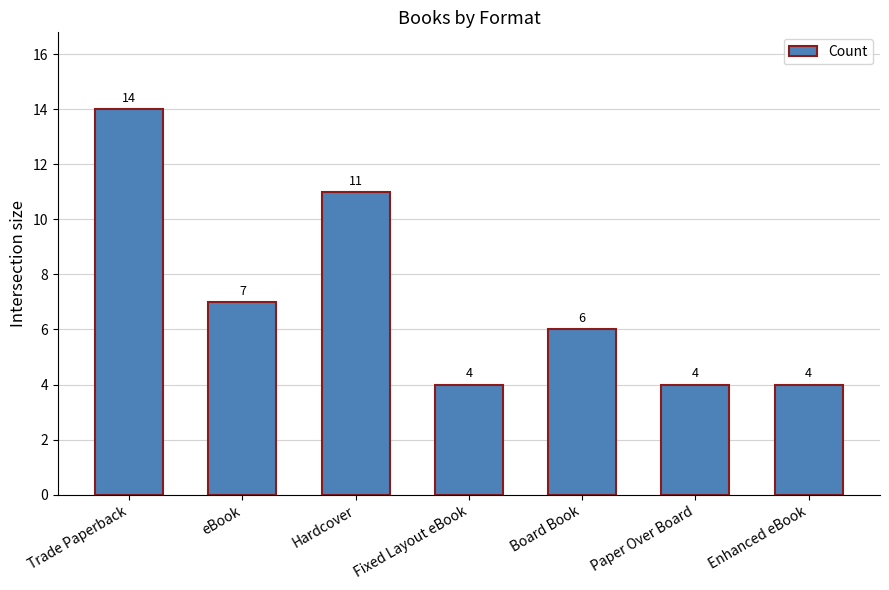

Reading left to right, transcribe all the data shown in this chart.

Trade Paperback=14	eBook=7	Hardcover=11	Fixed Layout eBook=4	Board Book=6	Paper Over Board=4	Enhanced eBook=4